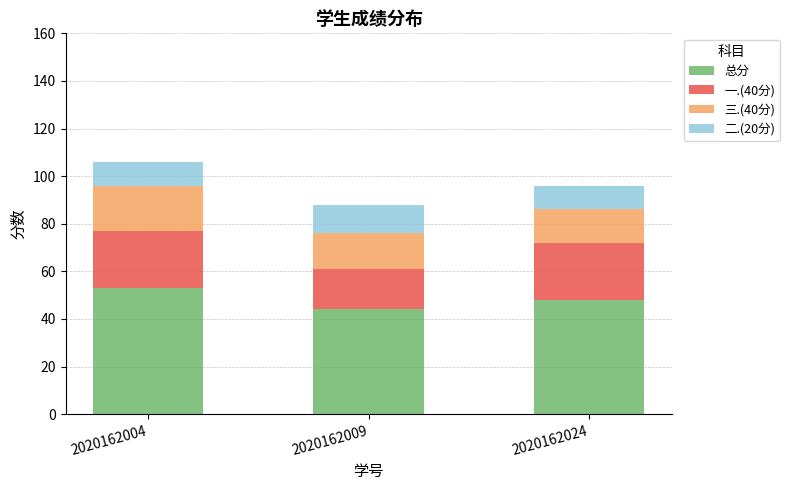

At which category is the sum across all series the highest?

2020162004